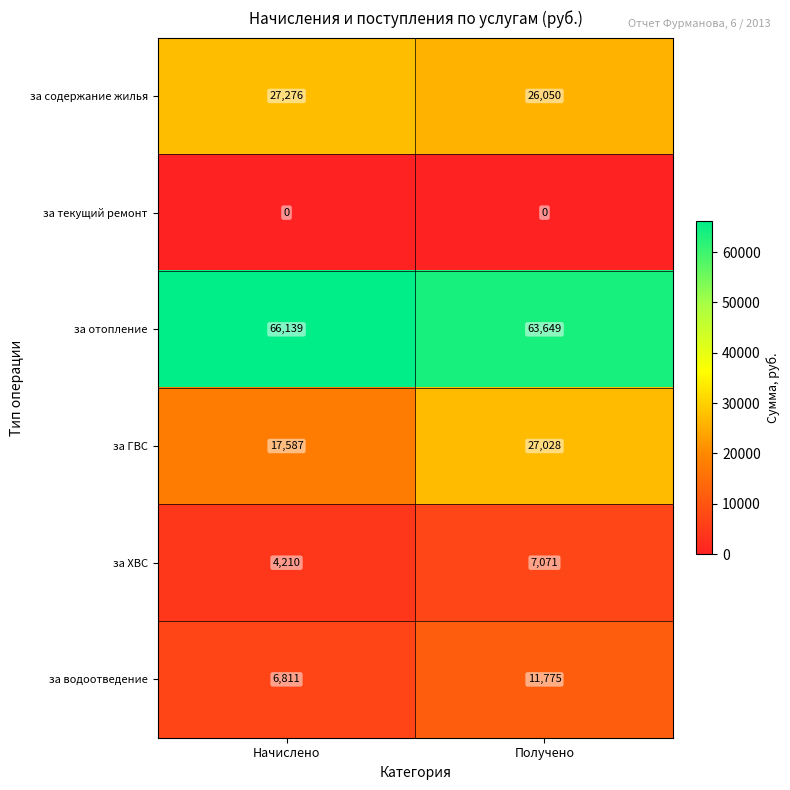

Between Начислено and Получено, which series saw the biggest shift?

за ГВС